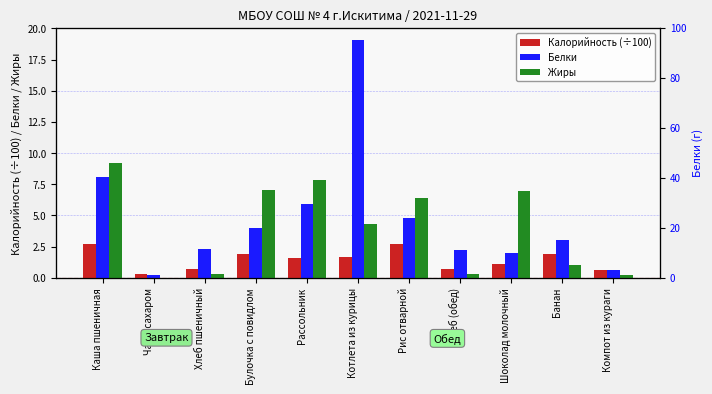

Where is Белки nearest to the value 9?

Каша пшеничная